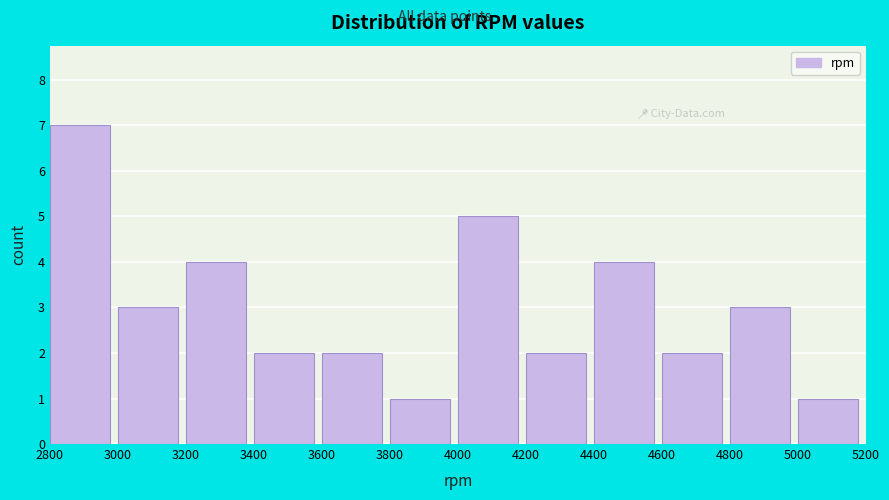

Reading left to right, list every bar in this chart as the range it spans on the x-axis followed by its height. The values are not printed on the chart, so give them approximately, as read against the axis.

2800 to 3000: 7
3000 to 3200: 3
3200 to 3400: 4
3400 to 3600: 2
3600 to 3800: 2
3800 to 4000: 1
4000 to 4200: 5
4200 to 4400: 2
4400 to 4600: 4
4600 to 4800: 2
4800 to 5000: 3
5000 to 5200: 1